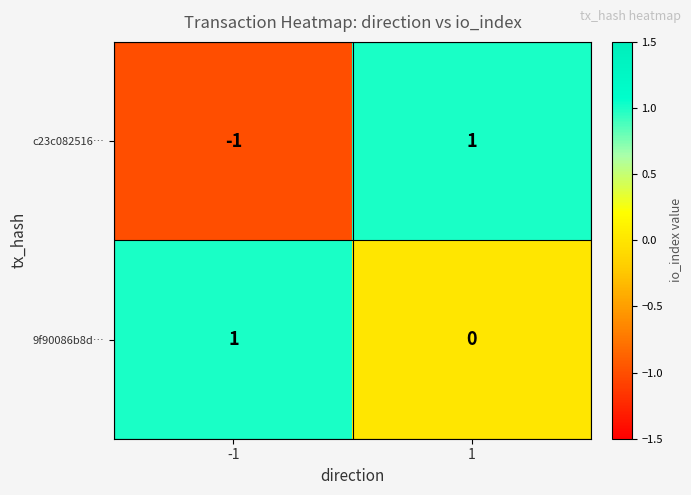

What is the minimum value shown in the chart?

-1